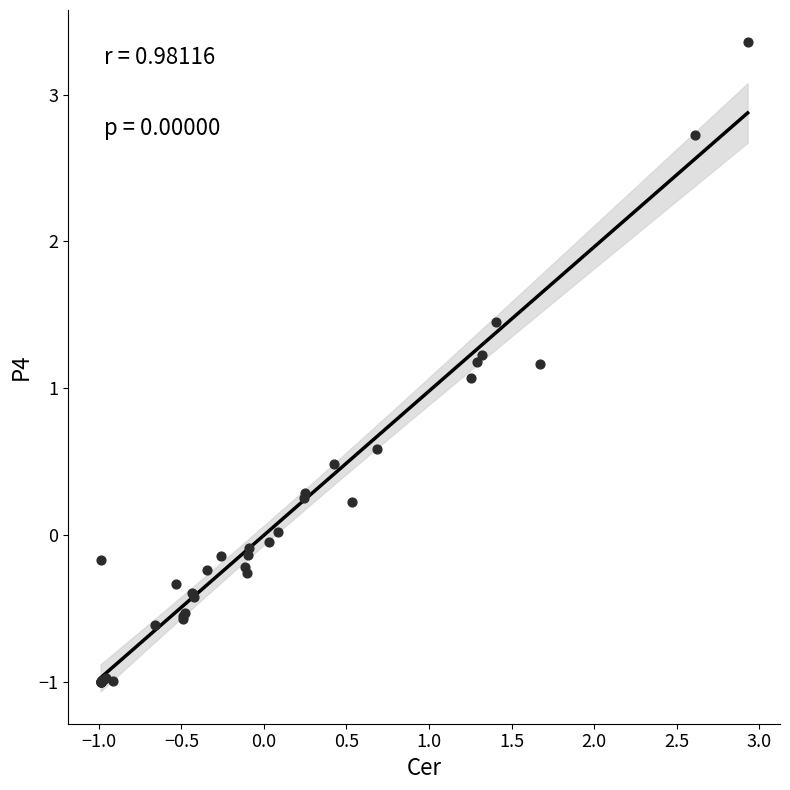

What Y value in the scatter plot is closest to 1?

1.1